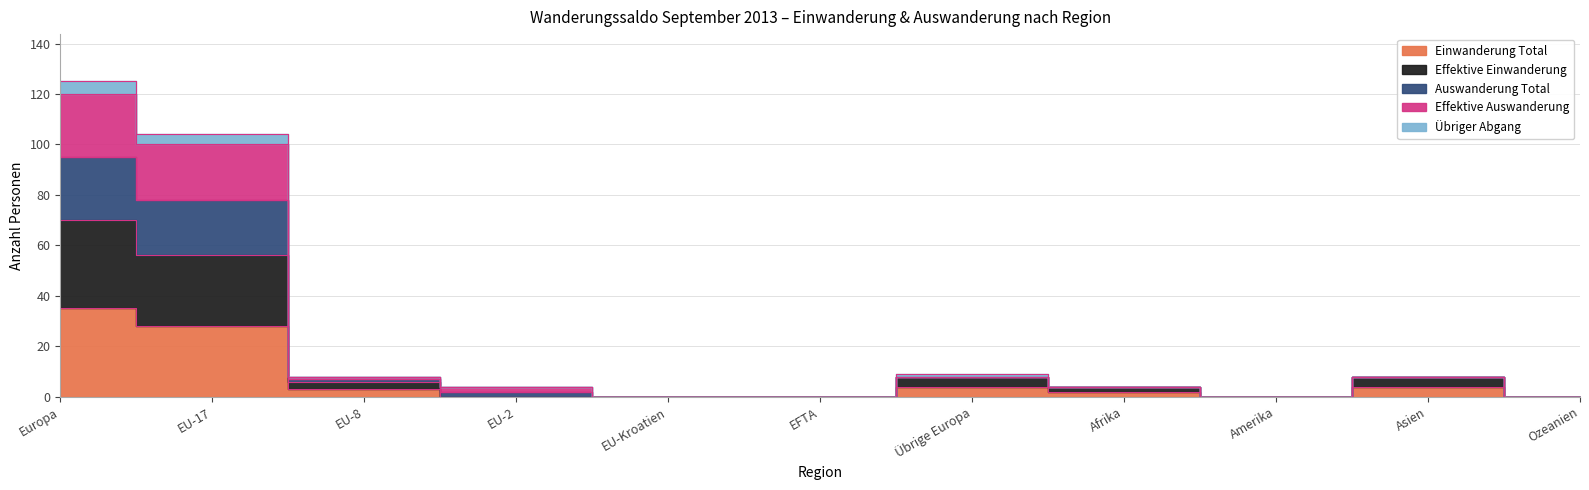

Rank the categories by Auswanderung Total value from lowest to highest.

EU-Kroatien, EFTA, Amerika, Ozeanien, EU-2, Afrika, EU-8, Übrige Europa, Asien, EU-17, Europa